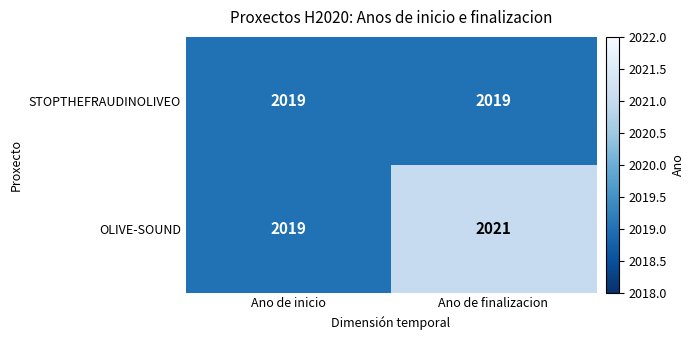

List the series in order of their overall mean, lowest first.

STOPTHEFRAUDINOLIVEO, OLIVE-SOUND